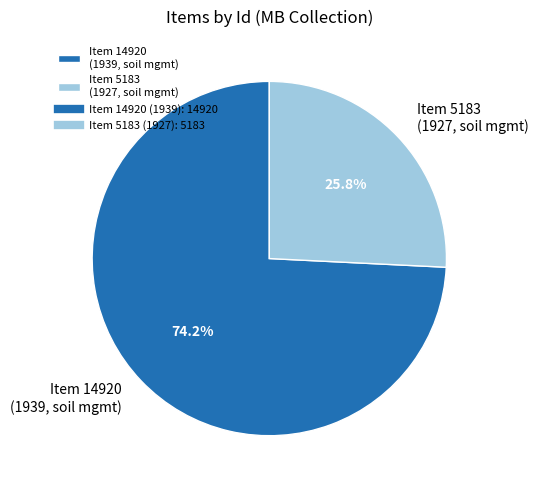

Which slice is the largest?

Item 14920 (1939, soil mgmt)